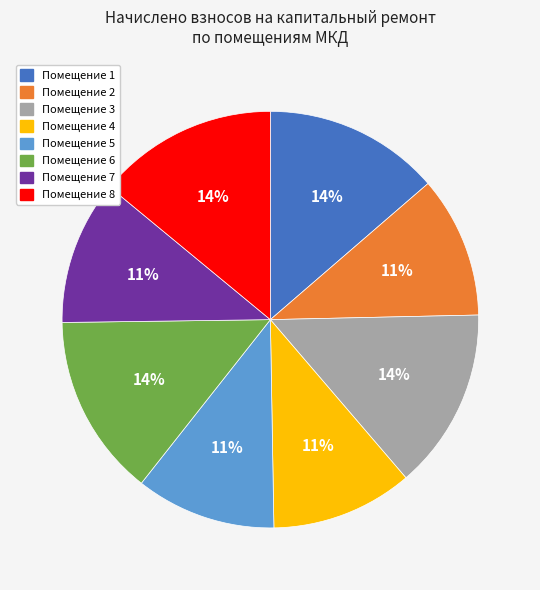

To the nearest percent, what is the average slice percentage?

12%